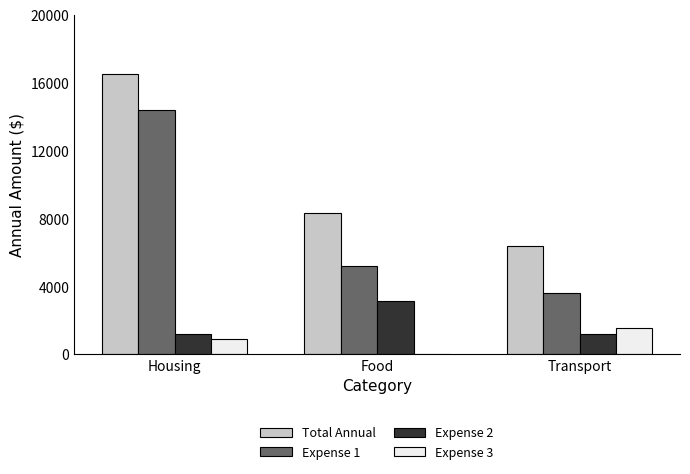

At which label is Total Annual closest to 11430?

Food